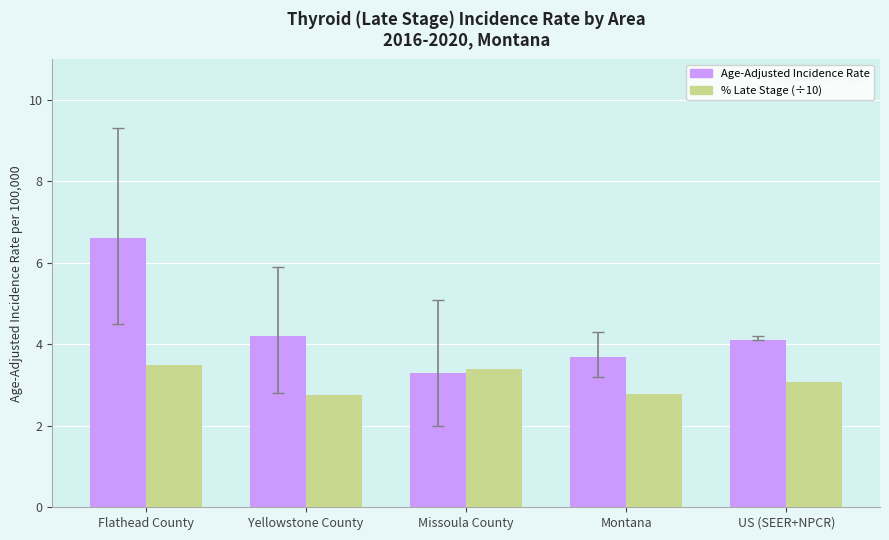

Count the number of data series in this chart.

2